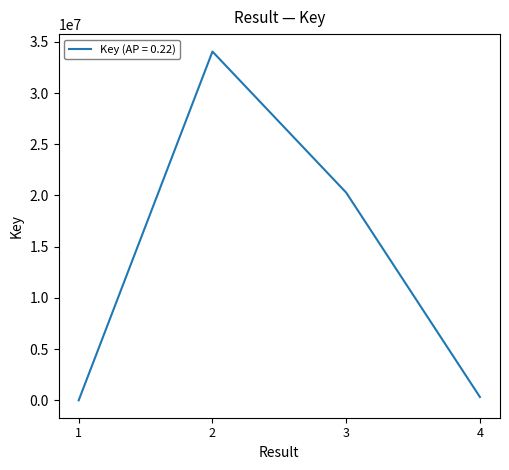

What is the greatest value displayed?

34052877